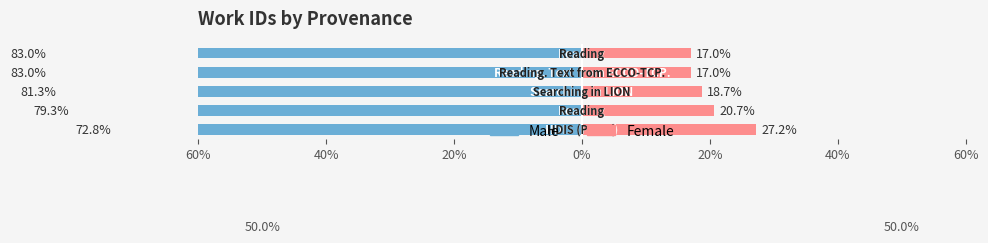

How many series are shown in this chart?

2